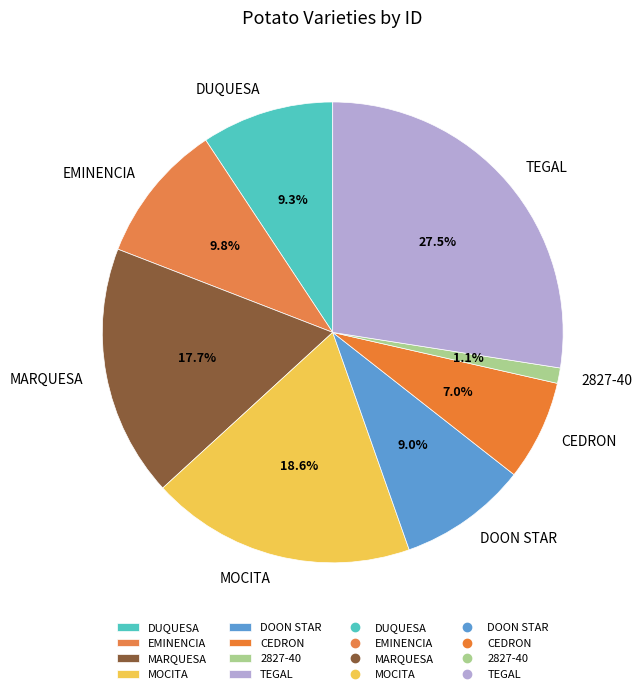

Does any single category account for the majority?

No